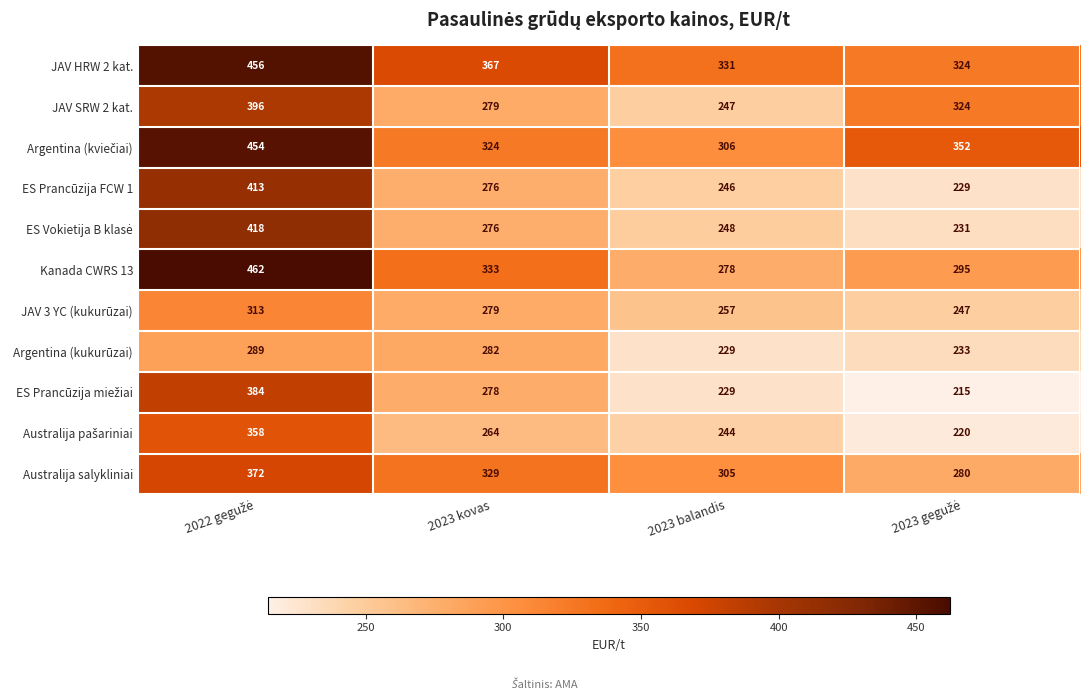

What is the difference between the second highest and second lowest values in the Australija salykliniai series?

24